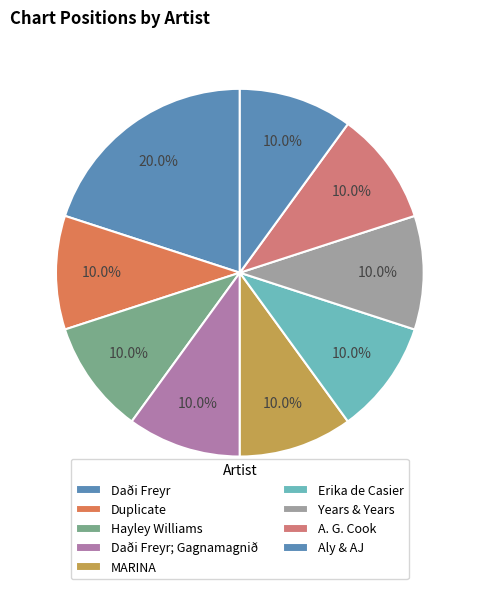

Does any single category account for the majority?

No